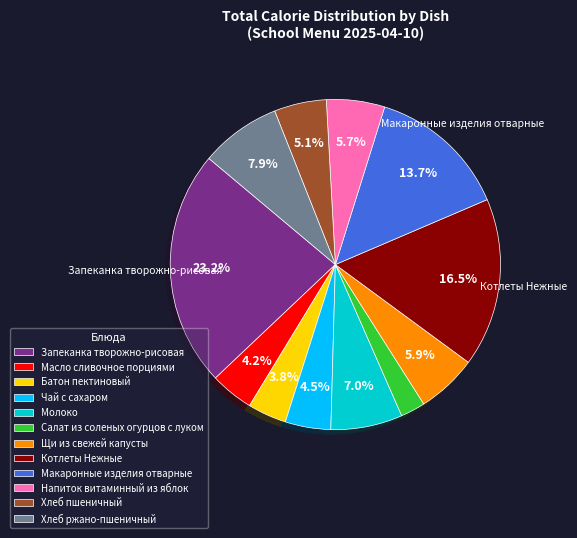

Does Котлеты Нежные represent more than half of the total?

No